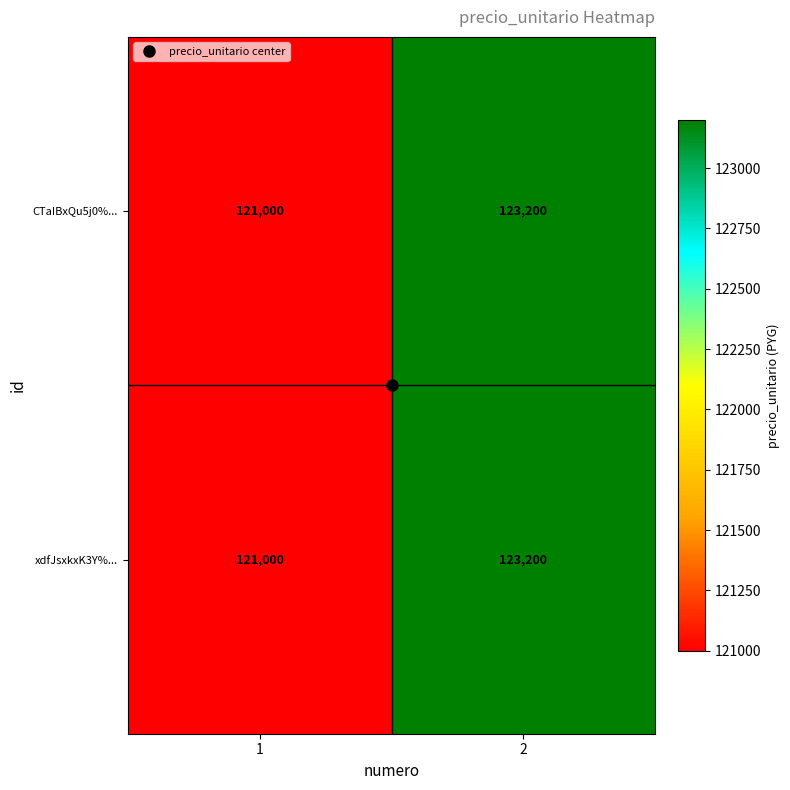

What is the sum of all xdfJsxkxK3Y%... values?

244200